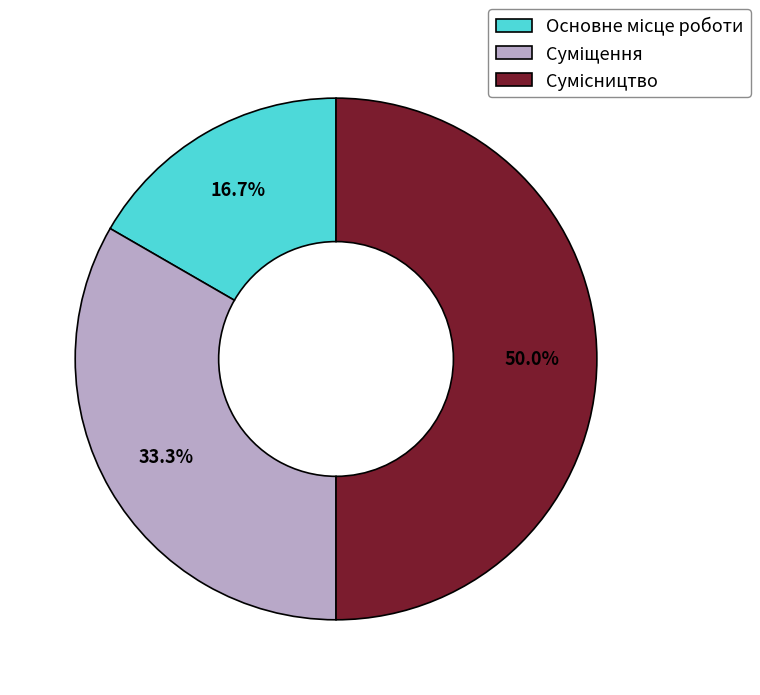

To the nearest percent, what is the difference between the largest and smallest slice percentages?

33%